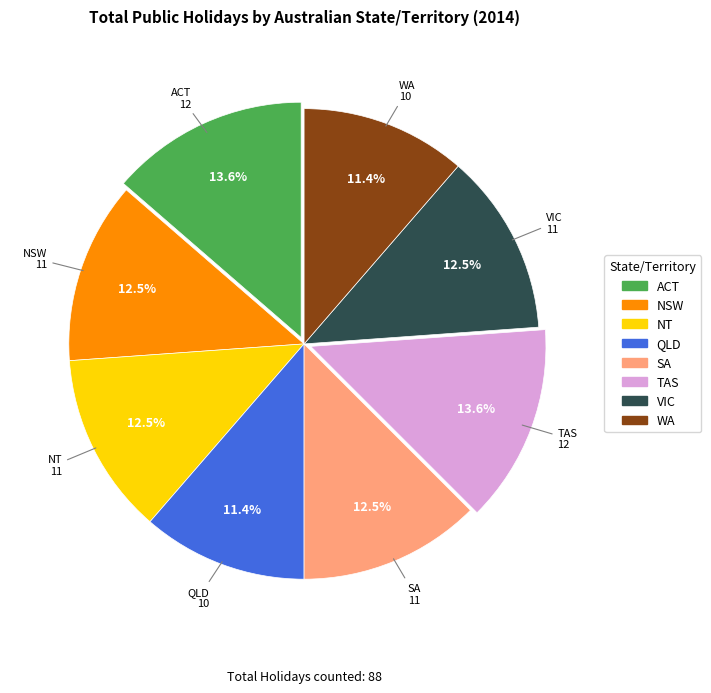

Is there any slice that represents more than half of the pie?

No